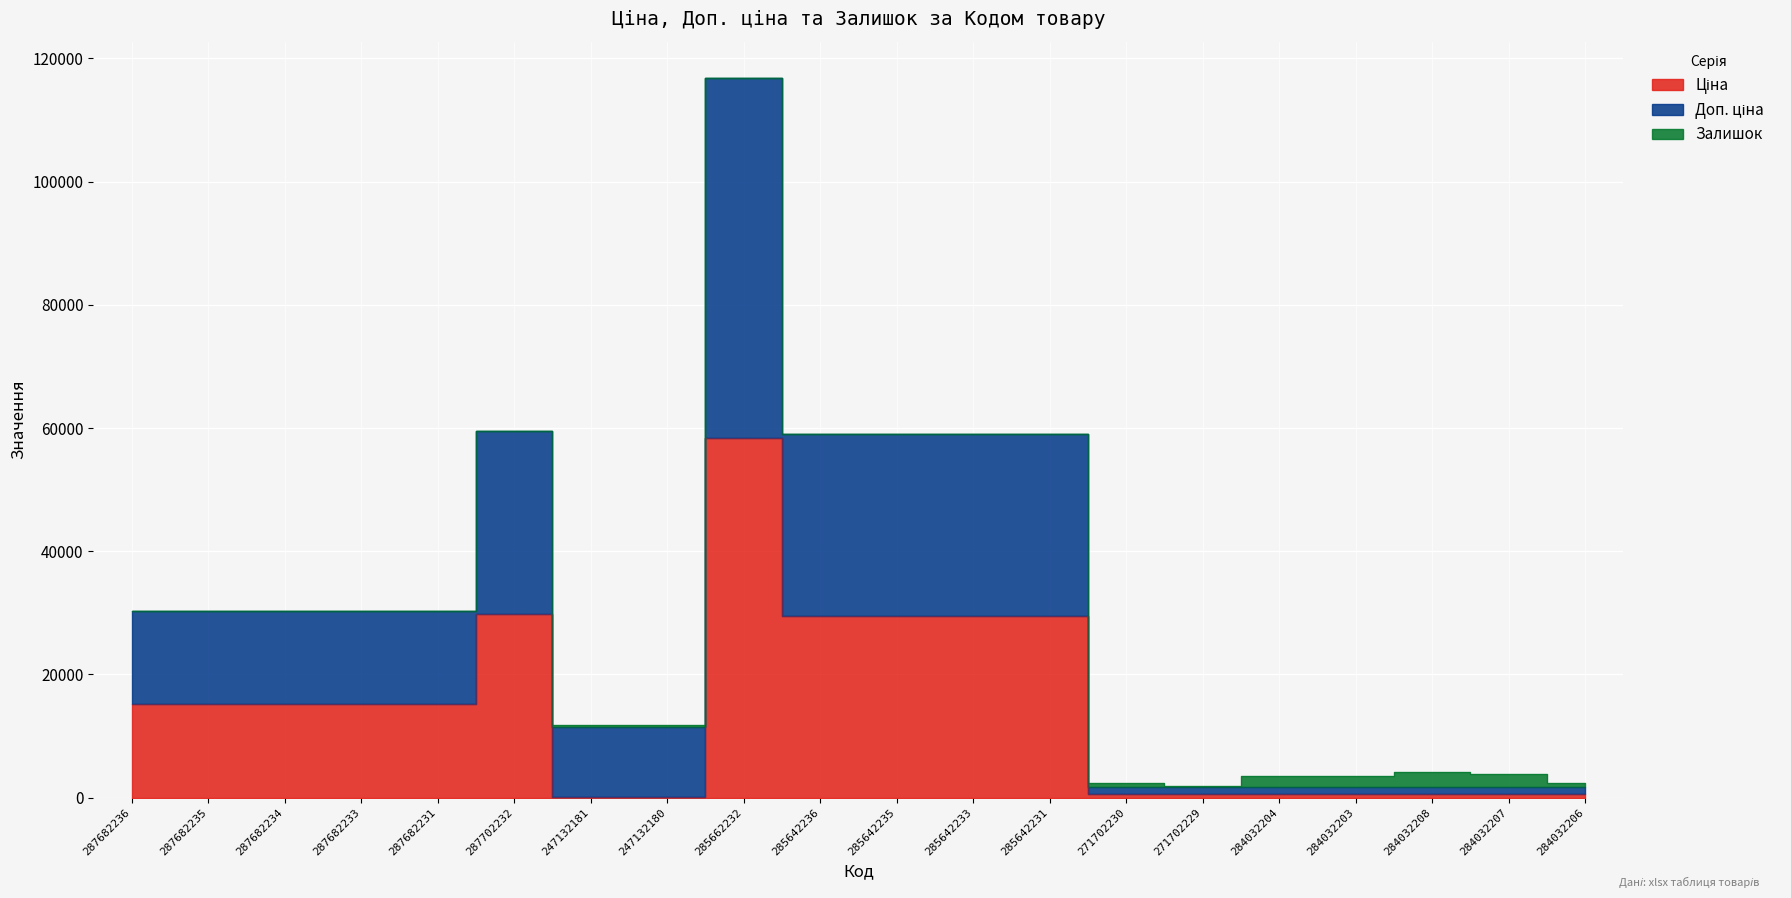

True or false: Доп. ціна and Ціна intersect in this chart.

False